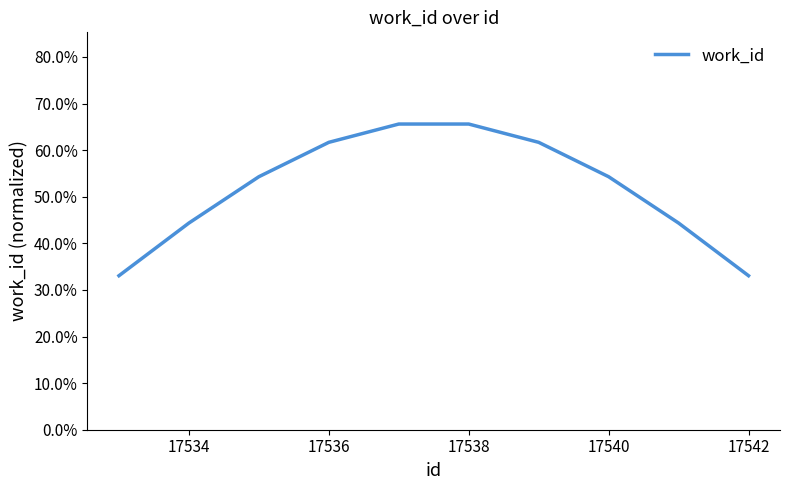

Is this an area chart (filled region under the line)?

No